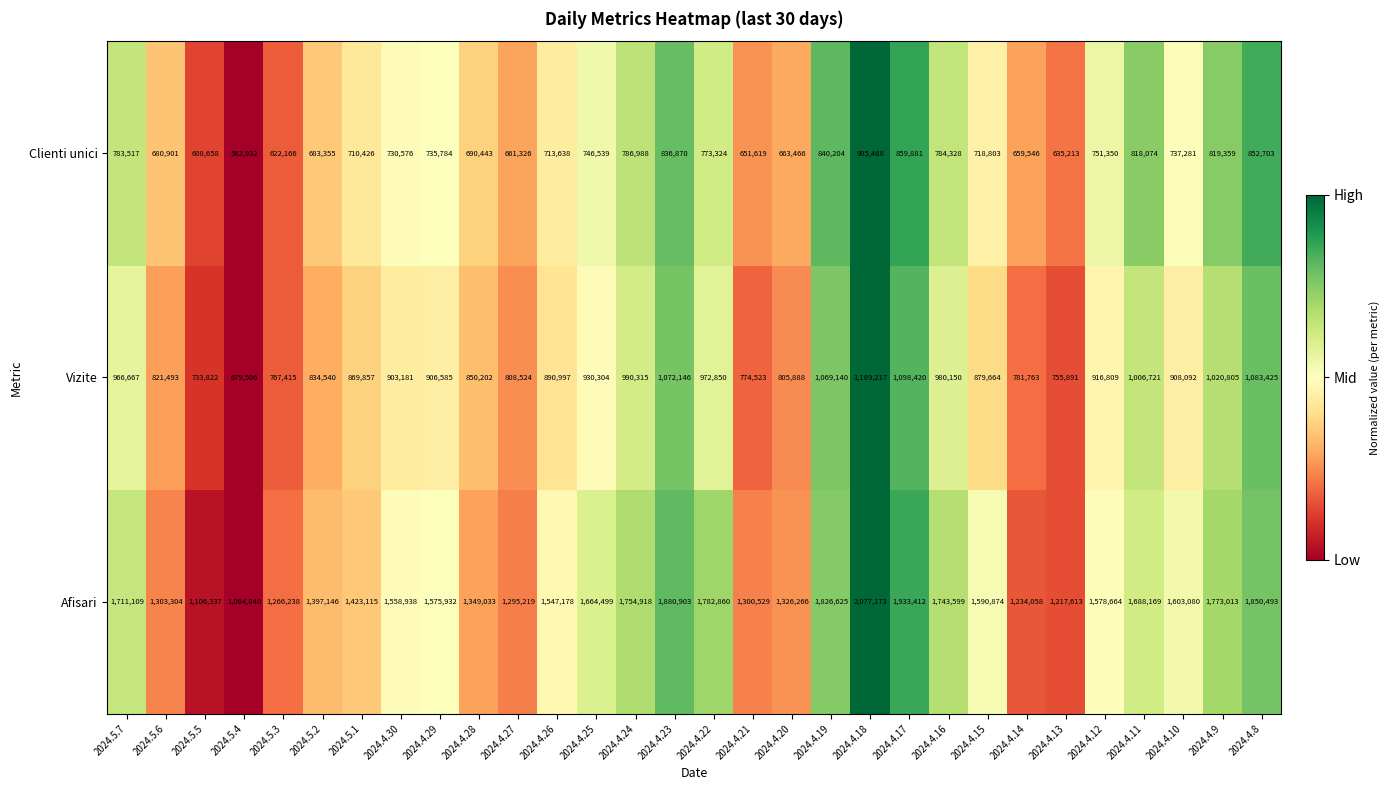

What is the greatest value displayed?

2077173